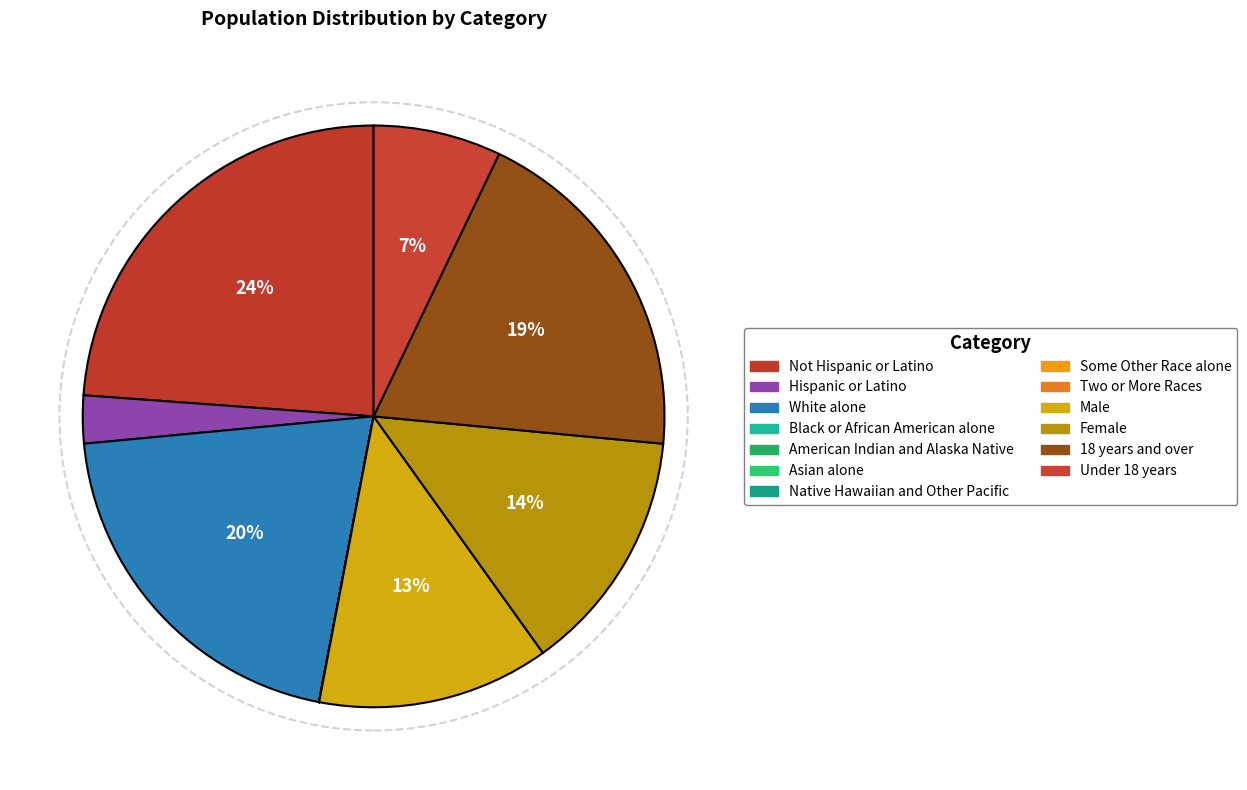

To the nearest percent, what is the average slice percentage?

8%